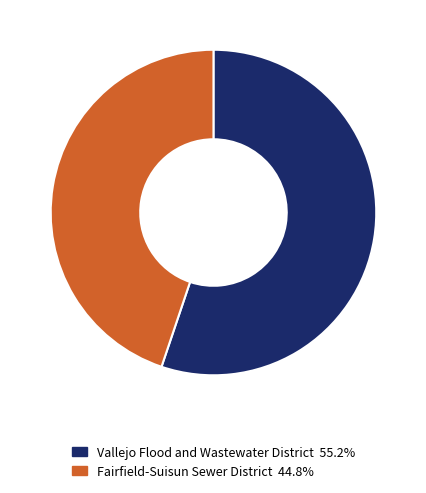

Which category has the smallest portion of the pie?

Fairfield-Suisun Sewer District